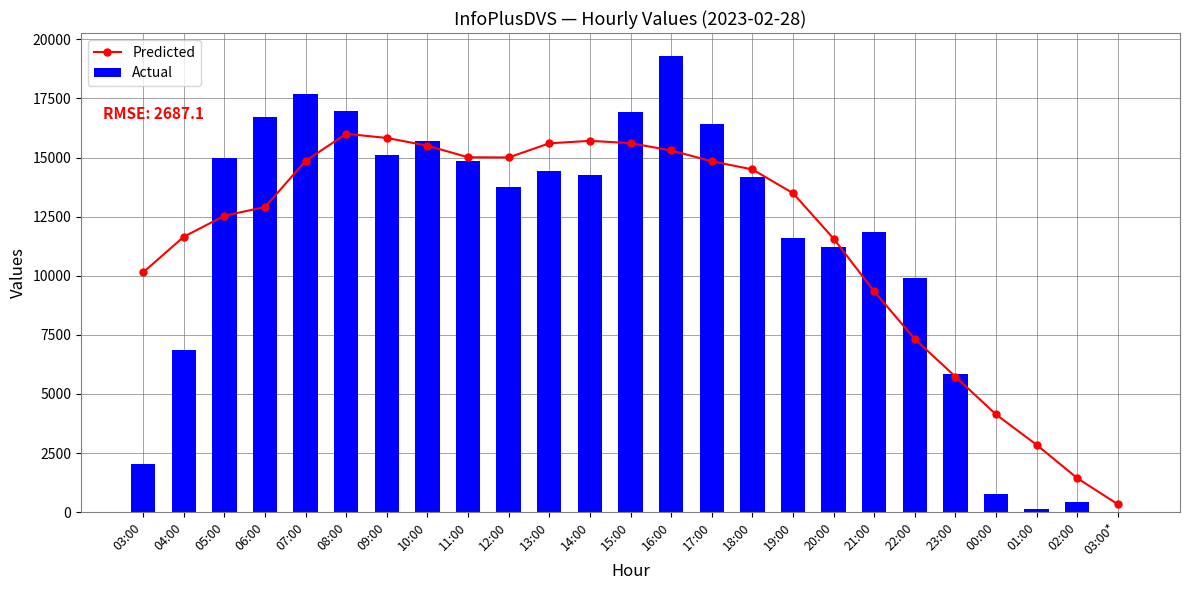

The Actual series shows 16987 at 08:00. True or false?

True